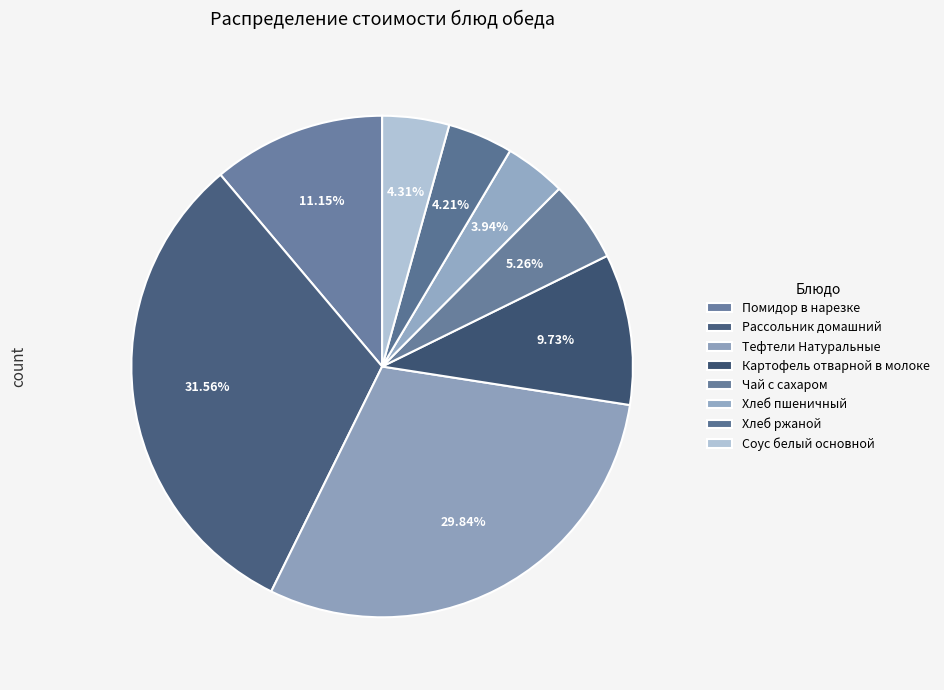

To the nearest percent, what is the difference between the largest and smallest slice percentages?

28%